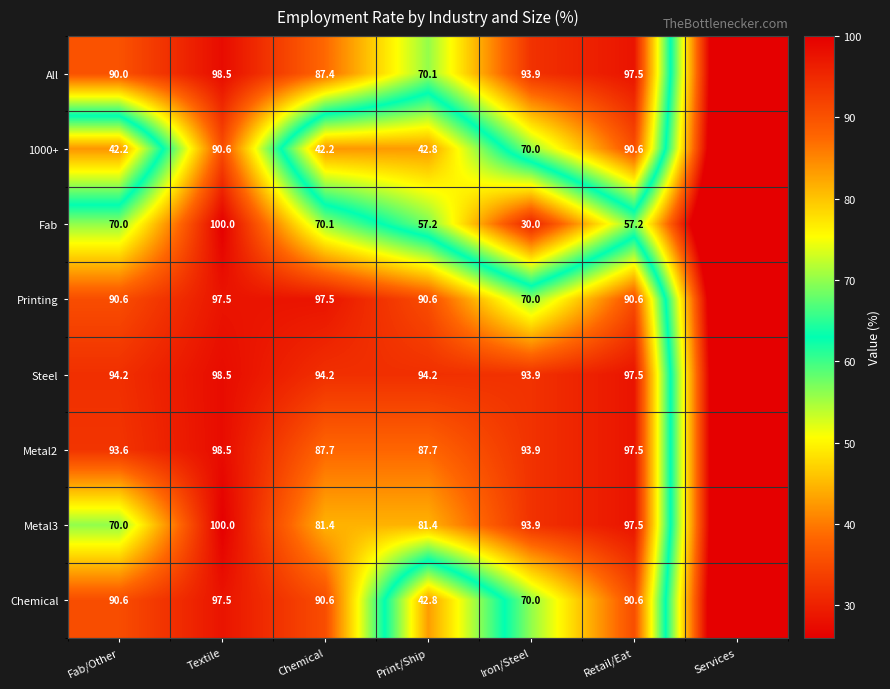

Is the value of Fab at Textile greater than the value of Steel at Iron/Steel?

Yes